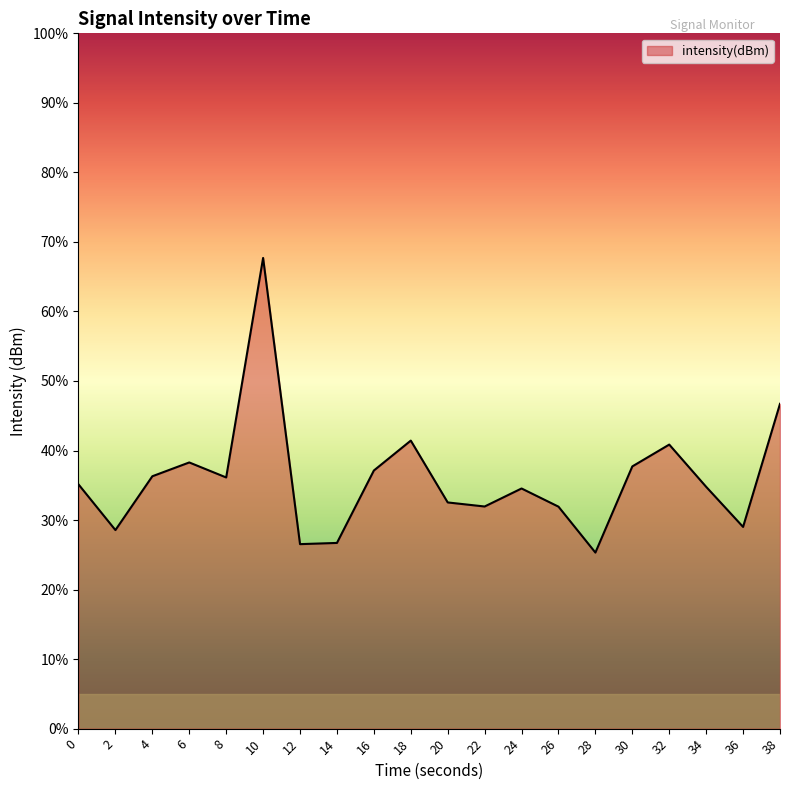

Count the number of data series in this chart.

1